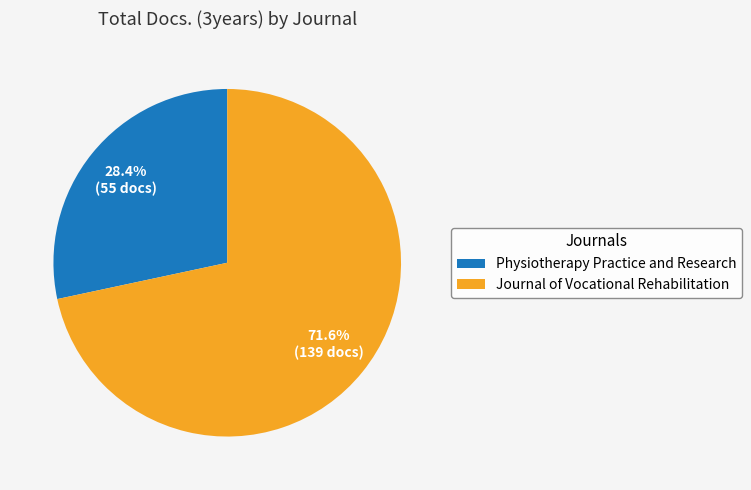

How many slices are in this pie chart?

2